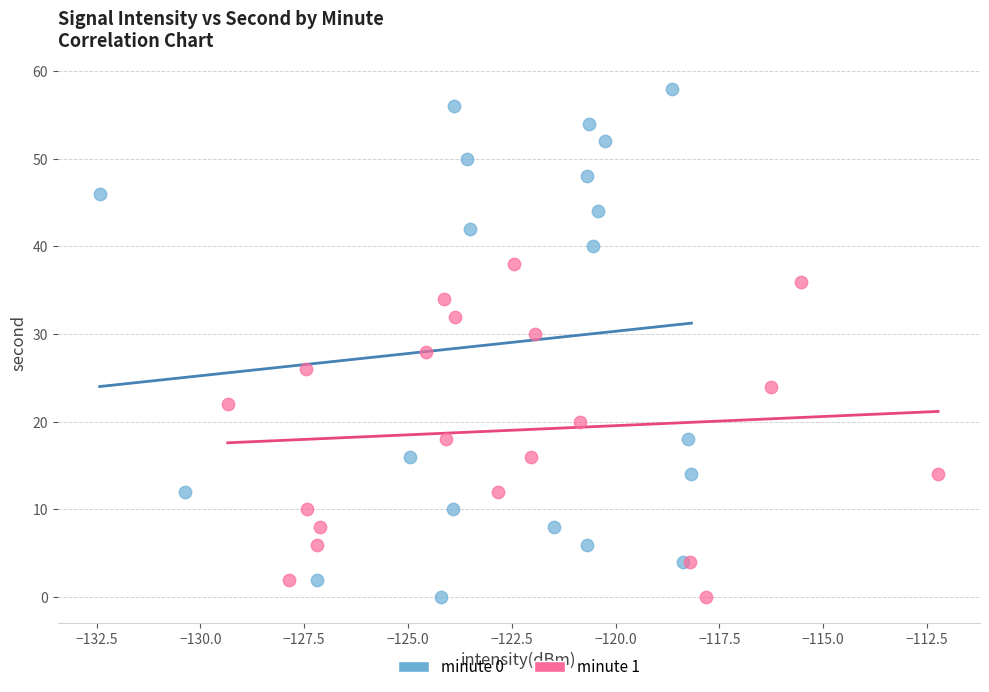

Which series reaches the maximum Y coordinate?

minute 0